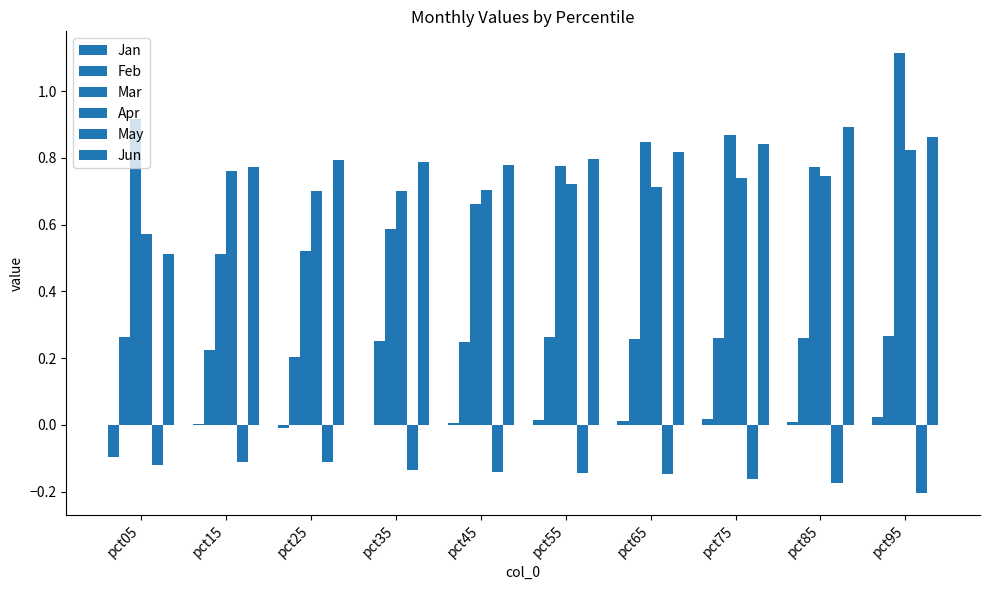

Reading left to right, transcribe all the data shown in this chart.

Jan: -0.1	0.0	-0.0	0.0	0.0	0.0	0.0	0.0	0.0	0.0
Feb: 0.3	0.2	0.2	0.3	0.2	0.3	0.3	0.3	0.3	0.3
Mar: 0.9	0.5	0.5	0.6	0.7	0.8	0.8	0.9	0.8	1.1
Apr: 0.6	0.8	0.7	0.7	0.7	0.7	0.7	0.7	0.7	0.8
May: -0.1	-0.1	-0.1	-0.1	-0.1	-0.1	-0.1	-0.2	-0.2	-0.2
Jun: 0.5	0.8	0.8	0.8	0.8	0.8	0.8	0.8	0.9	0.9